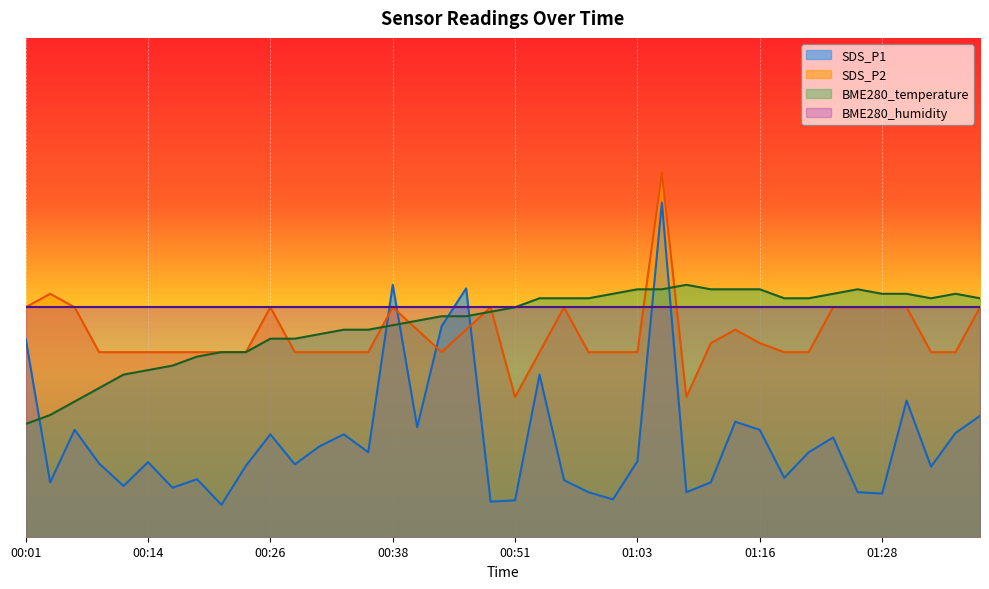

What is the total value across all series at 00:06?

9.5